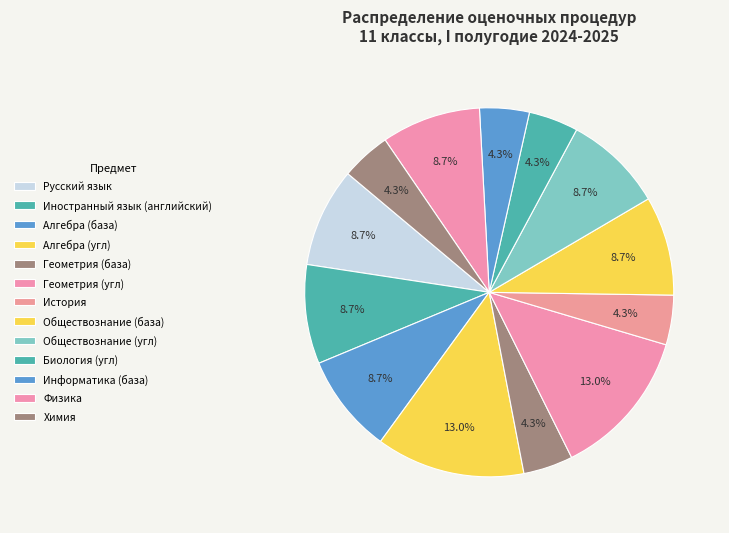

Does Обществознание (база) represent more than half of the total?

No